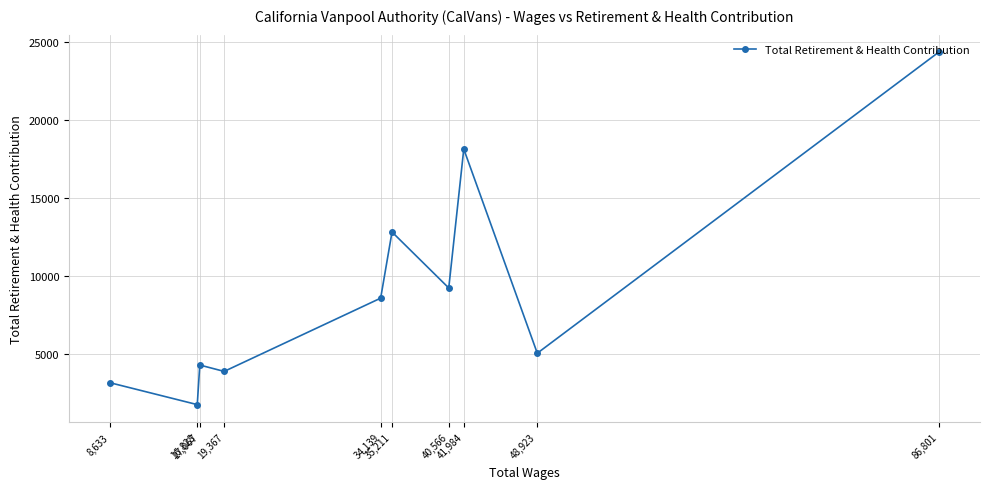

What is the value of the 1st point from the left?

3146